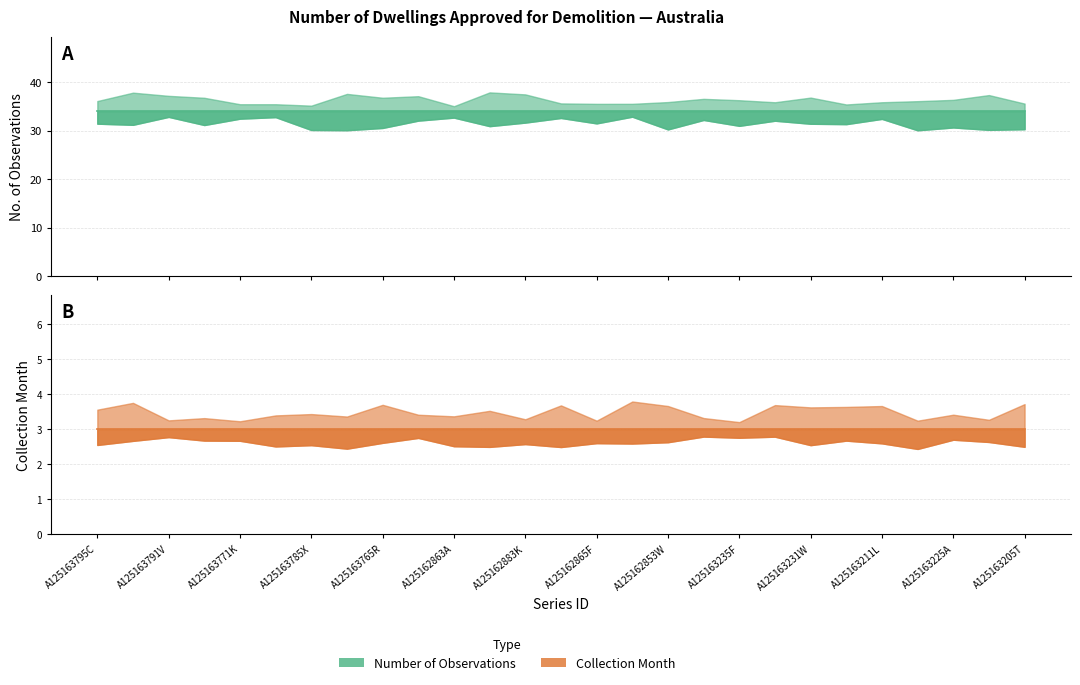

How many categories are shown in the chart?

27